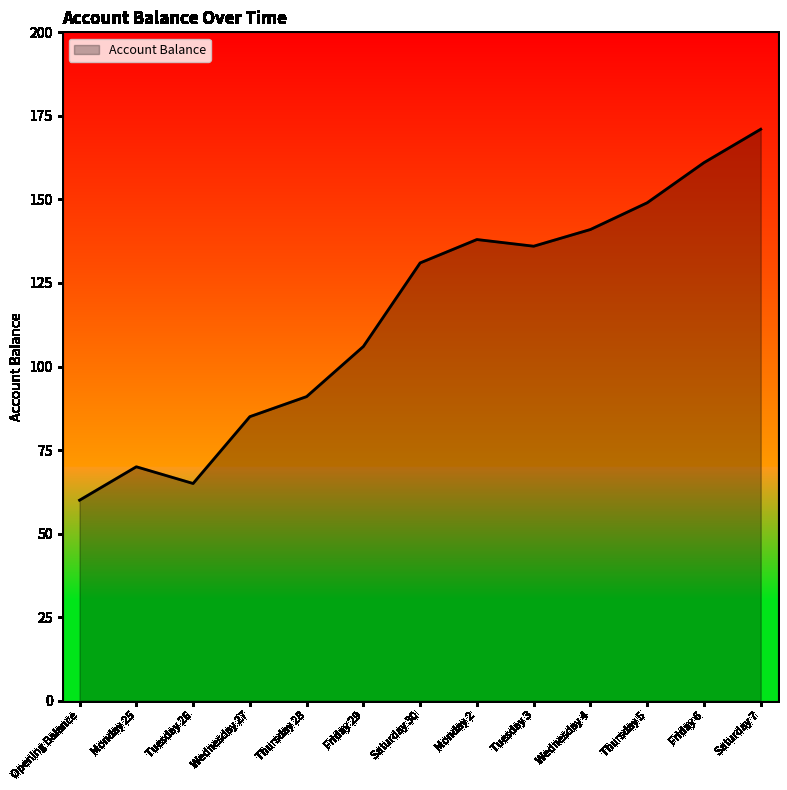

Does the chart display data point markers on the line(s)?

No